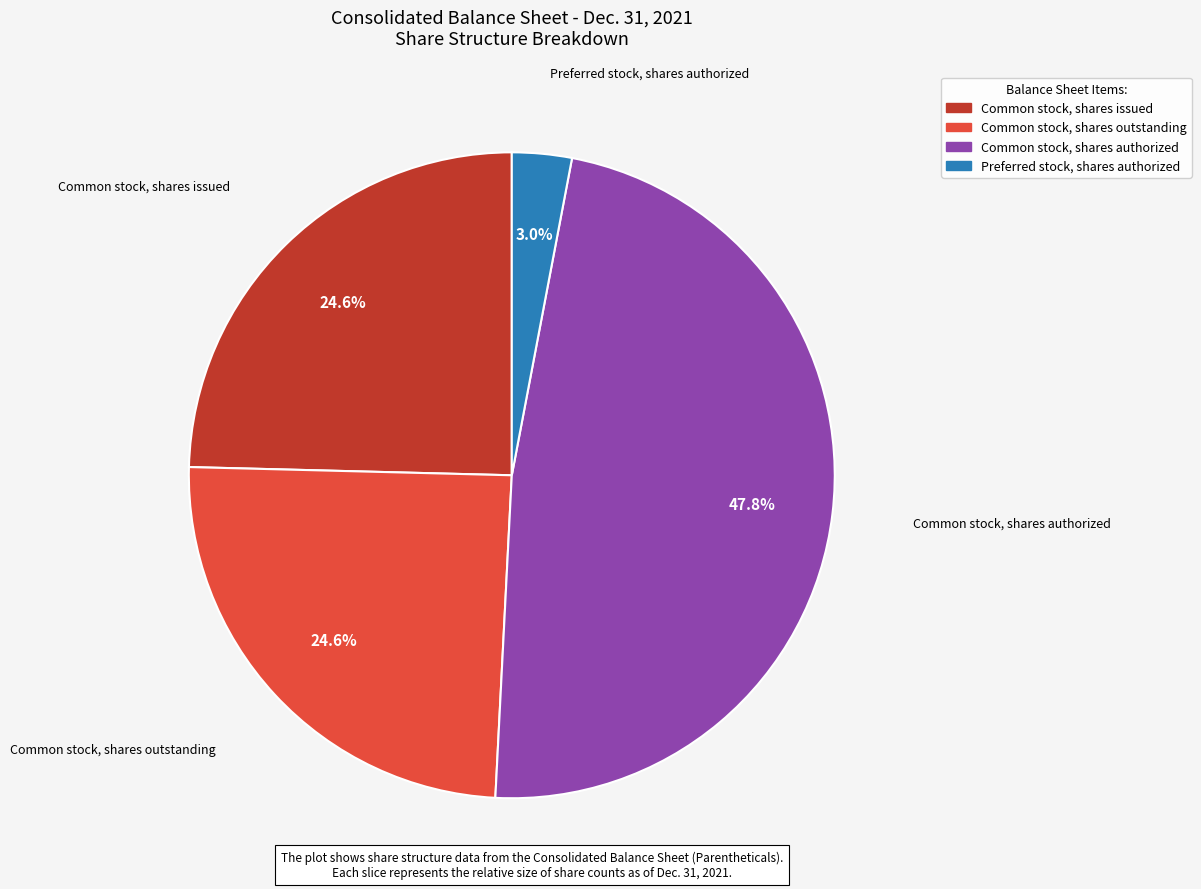

How many segments does this pie chart have?

4